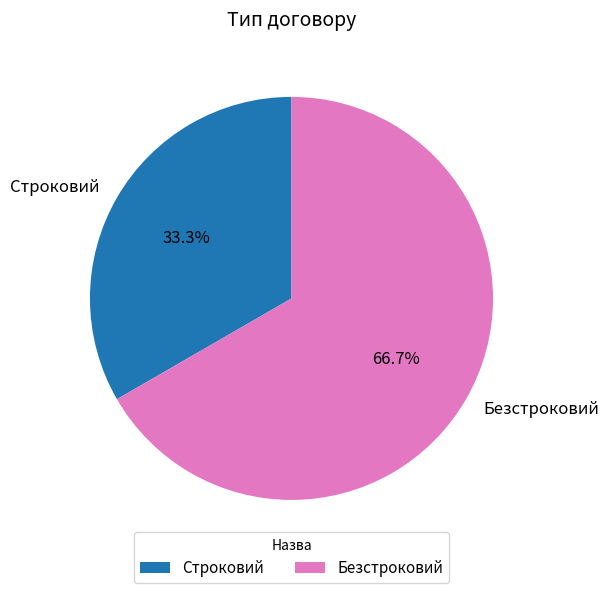

To the nearest percent, what percentage of the pie is Безстроковий?

67%